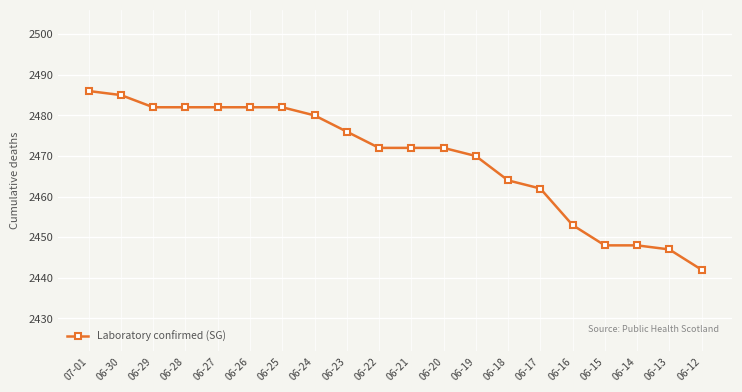

The value at 06-14 is 2448. True or false?

True